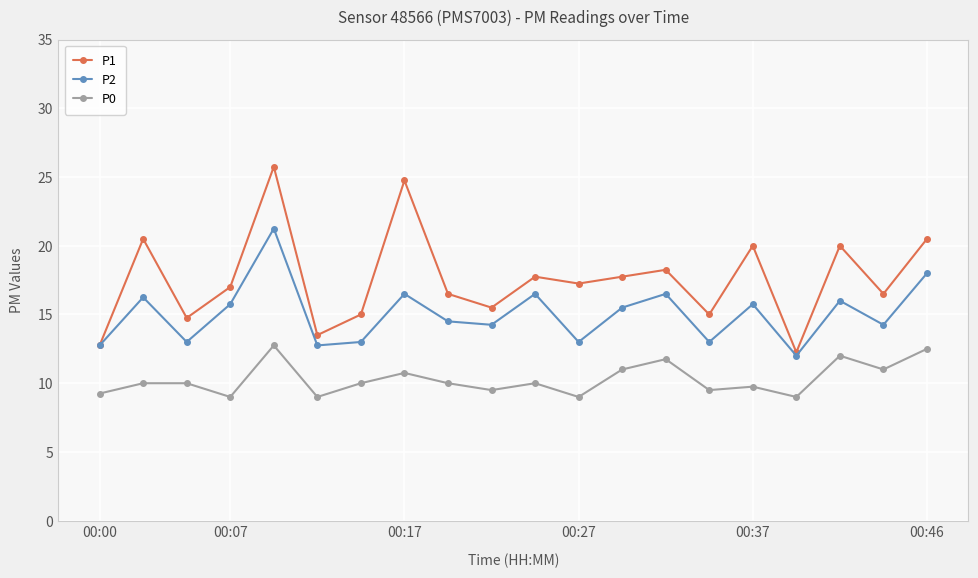

How many interior local peaks does the P2 series have?

7